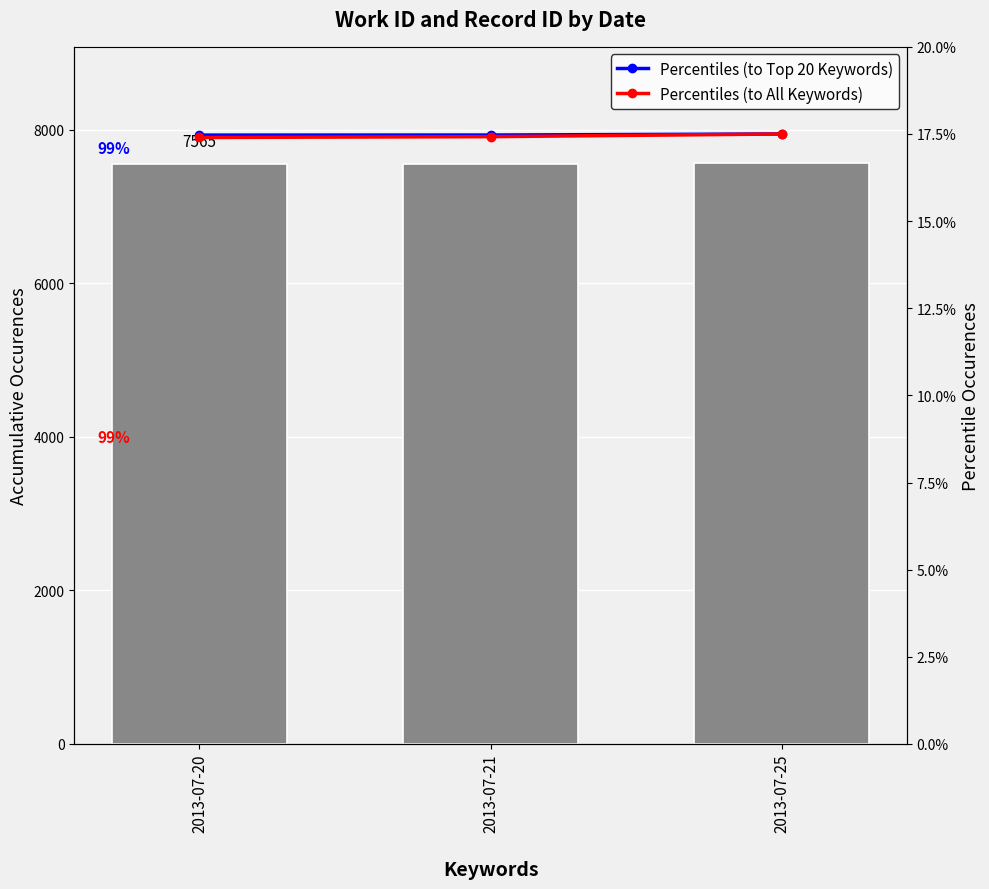

True or false: work_id has a value of 7565.0 at 2013-07-25.

True